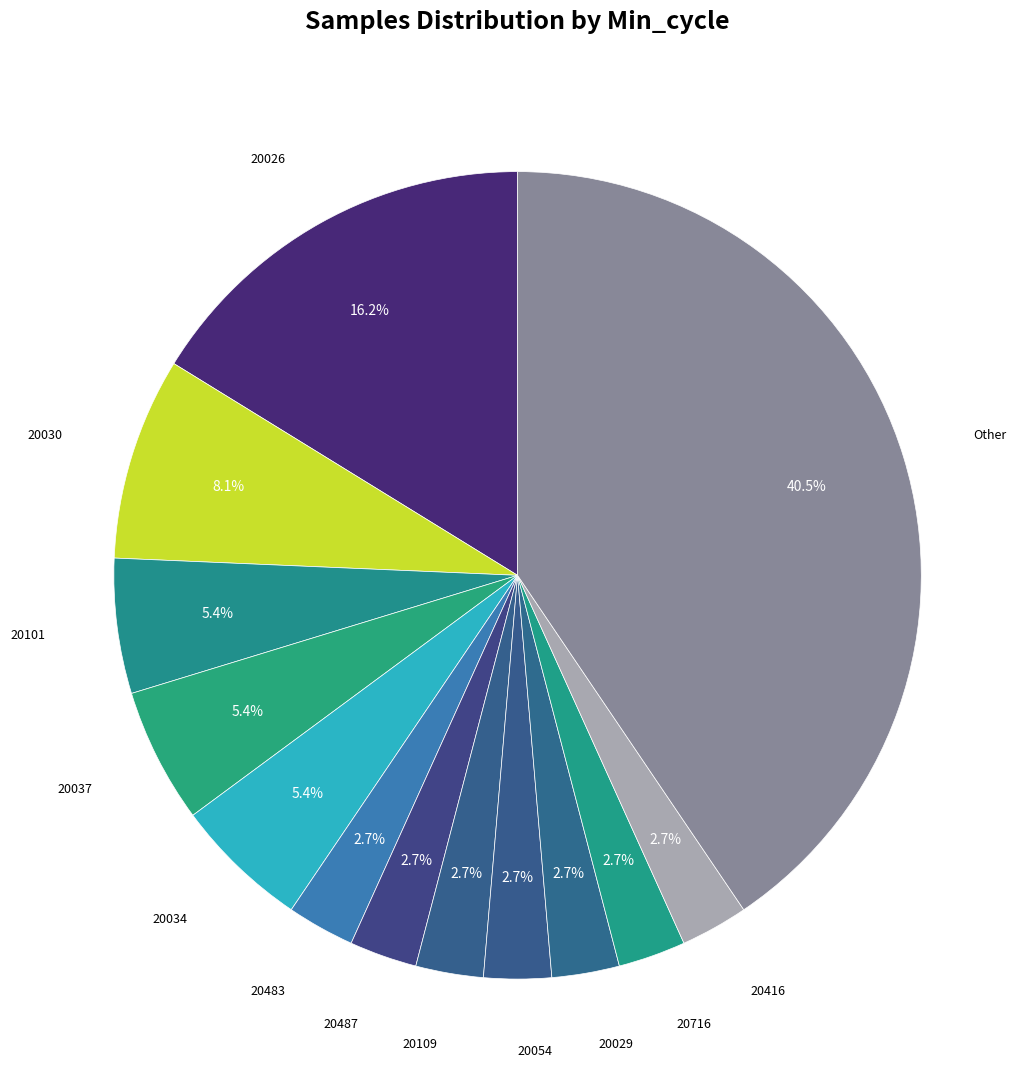

Count the number of slices in the pie.

13